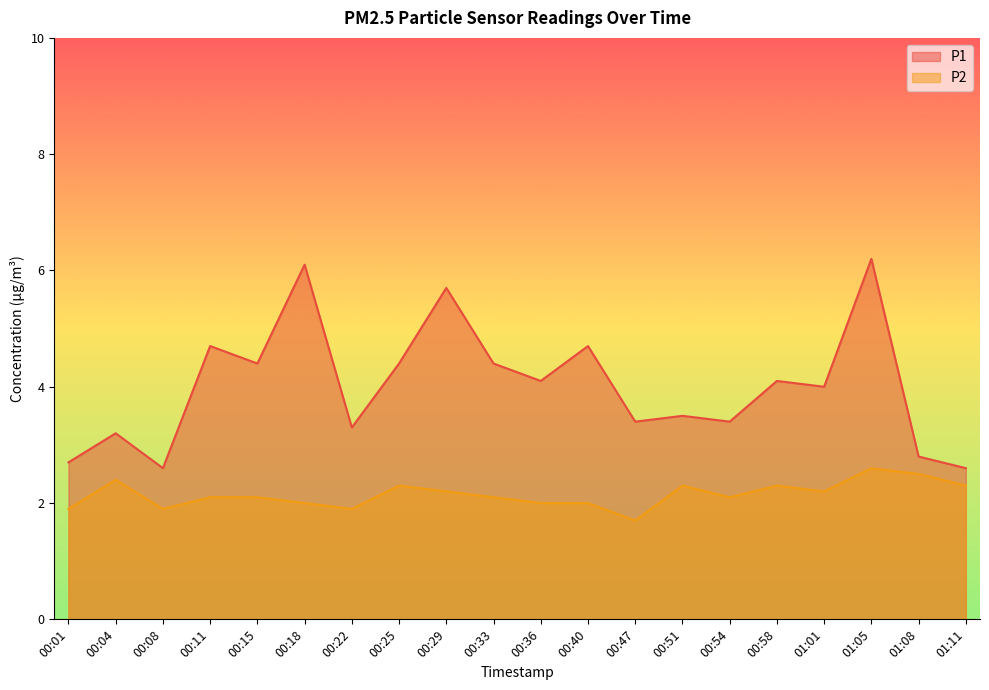

What value does the P1 series have at 00:11?

4.7